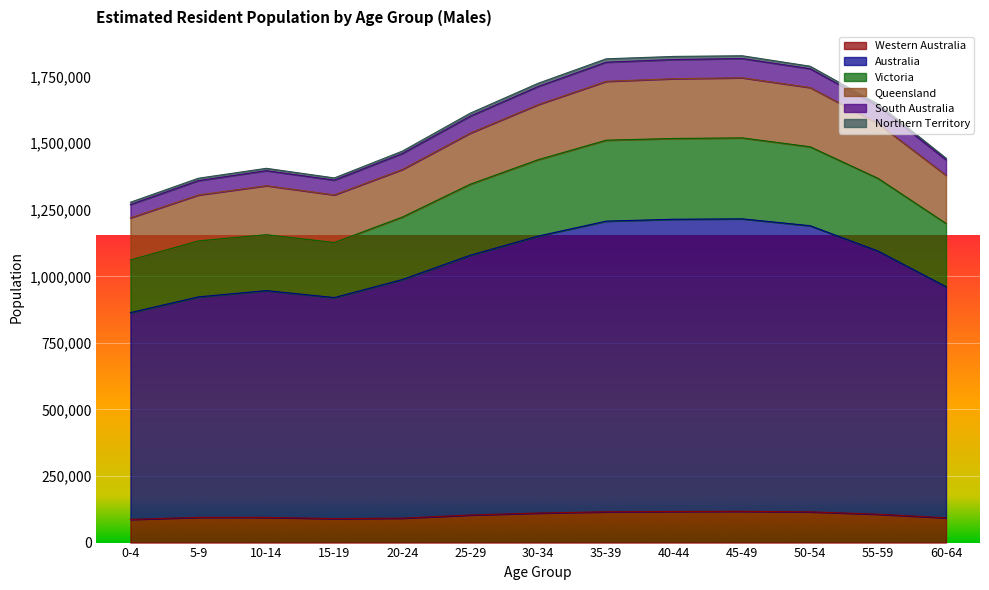

What position from the right is 25-29?

8